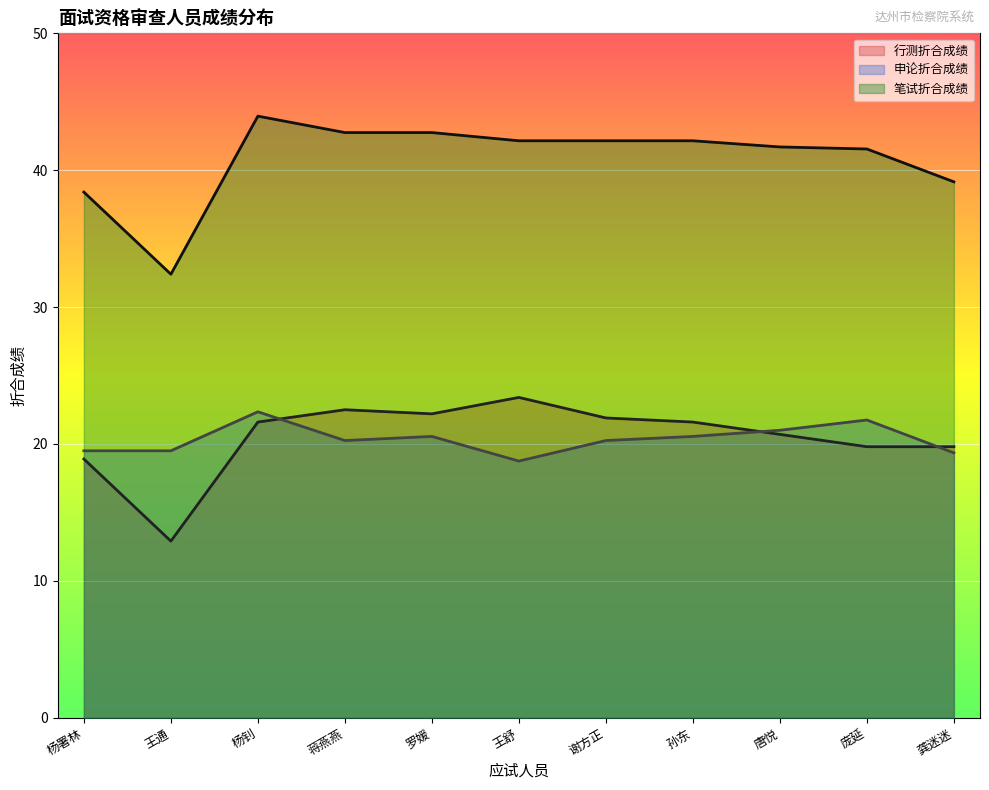

At 谢方正, list the series in order from largest to smallest.

笔试折合成绩, 行测折合成绩, 申论折合成绩